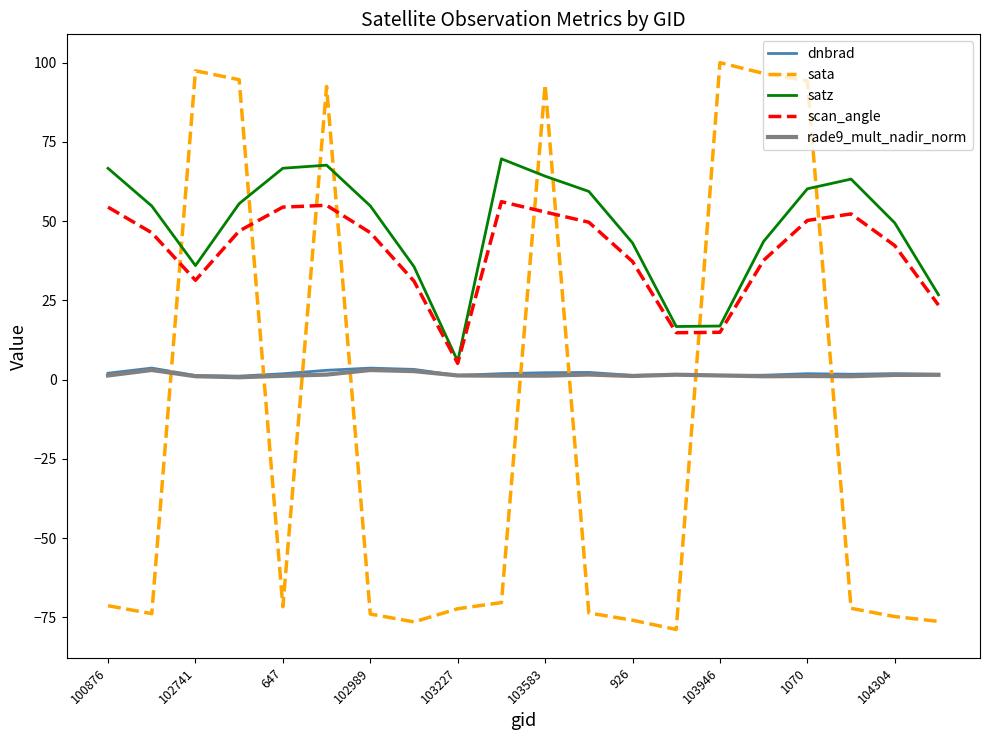

Which series has the largest range (max minus min)?

sata